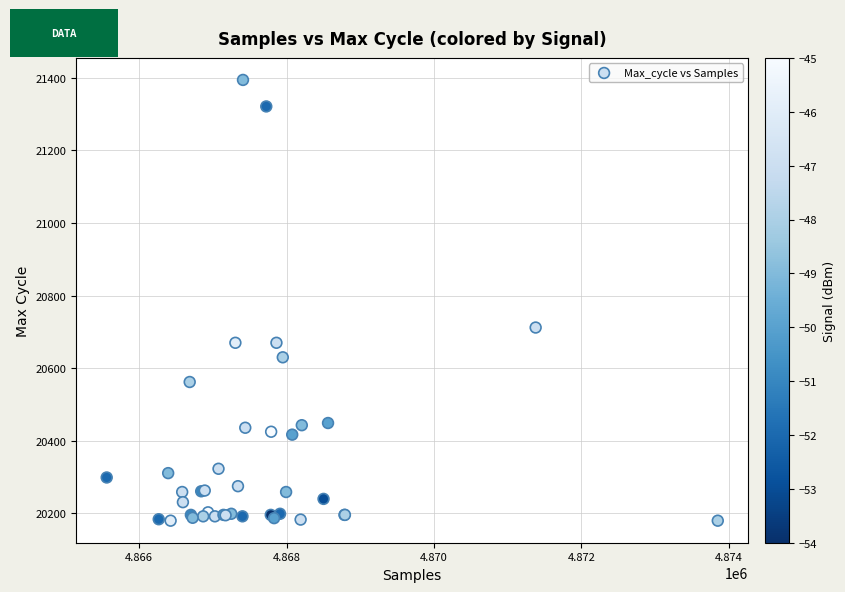

What Y value in the scatter plot is closest to 20787?

20712